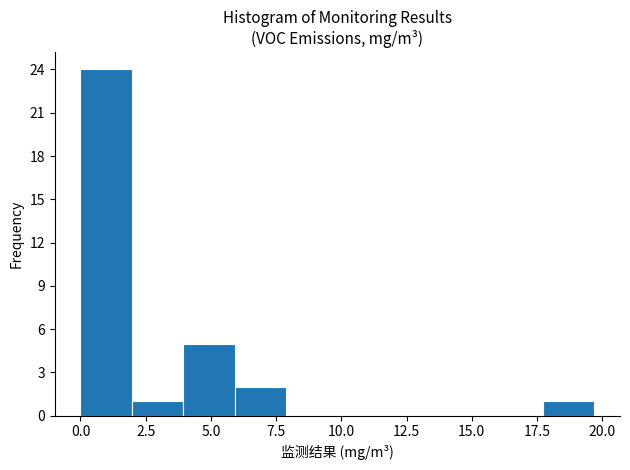

Read against the x-axis, roughly where is the centre of the tallest bar?

1.0